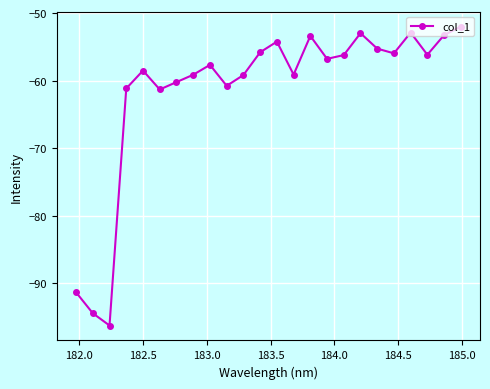

What is the smallest value displayed?

-96.2